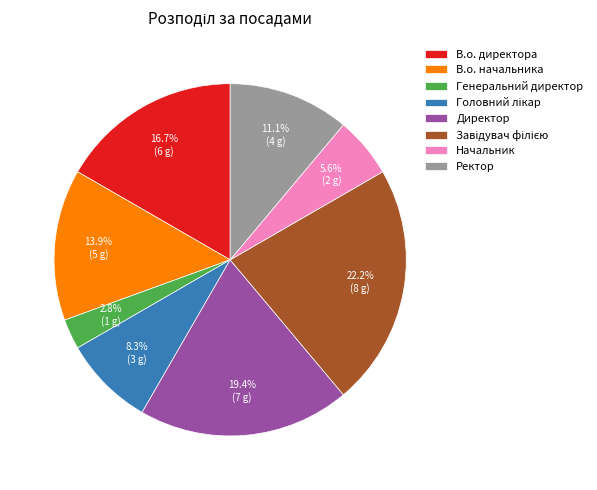

To the nearest percent, what portion does Генеральний директор represent?

3%